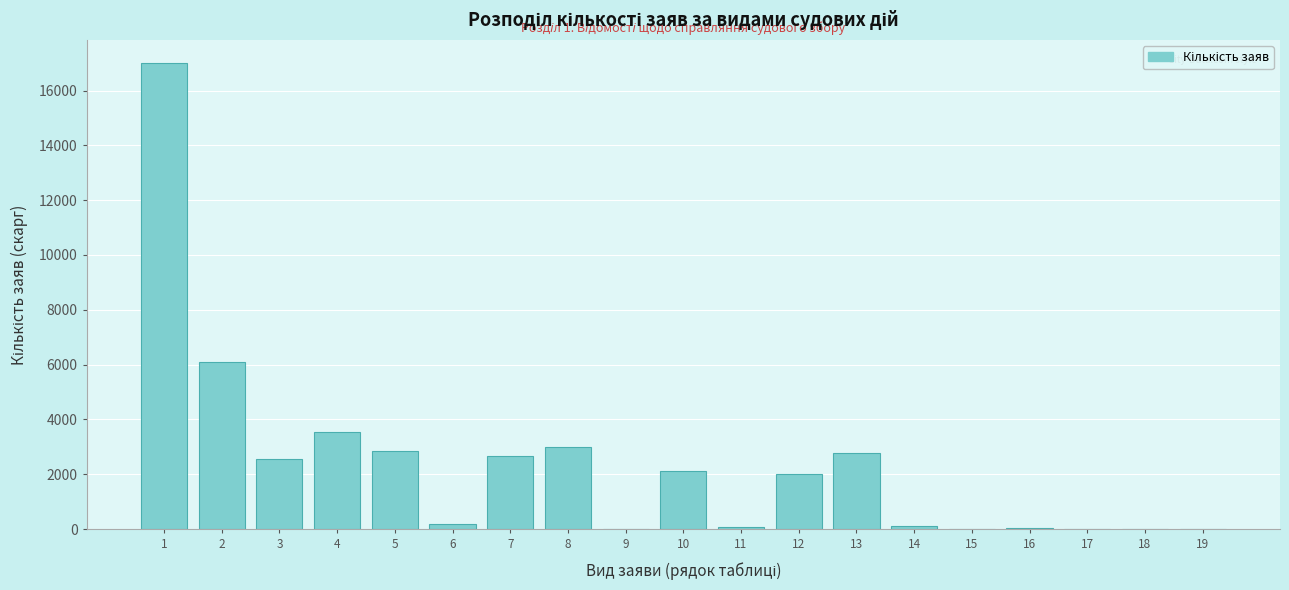

What is the maximum value shown in the chart?

16997